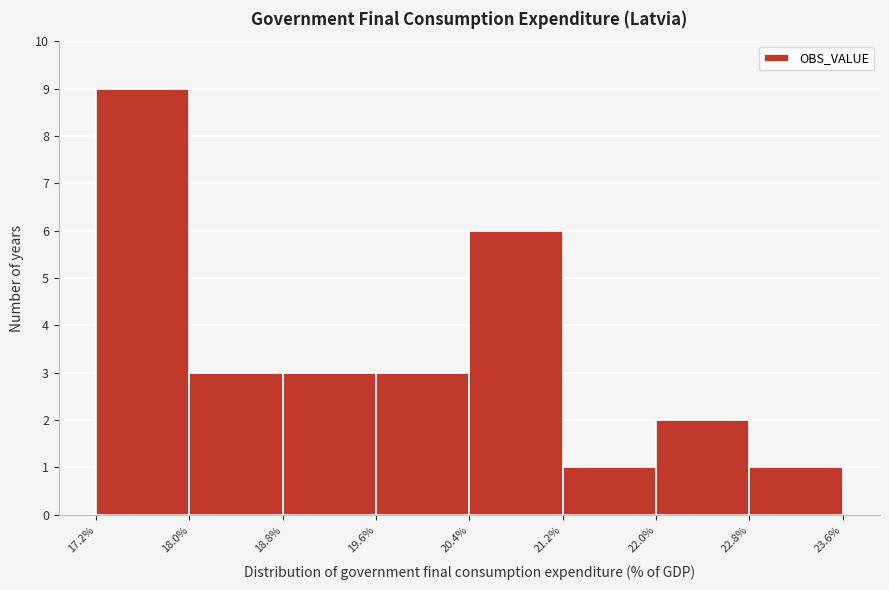

What is the height of the bar covering 18.0% to 18.8% on the x-axis? The values are not printed on the chart, so give them approximately, as read against the axis.

3